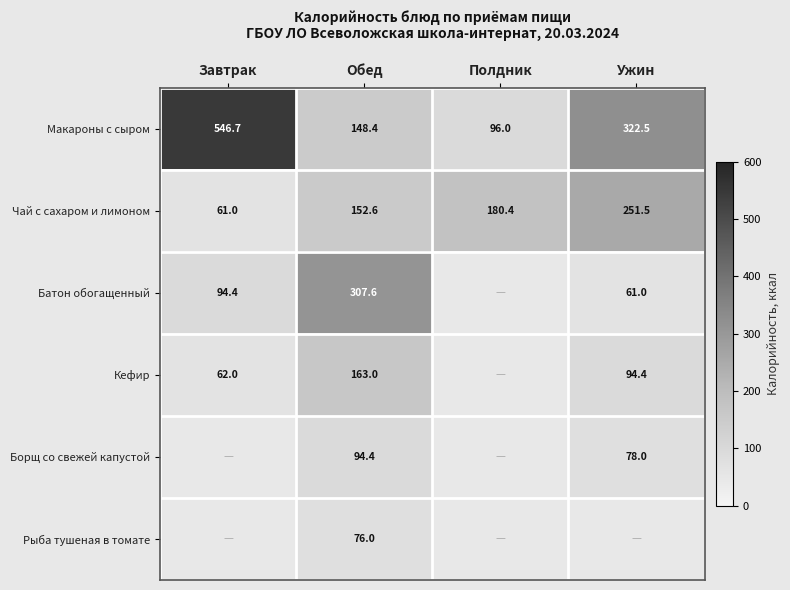

What is the smallest value displayed?

61.0